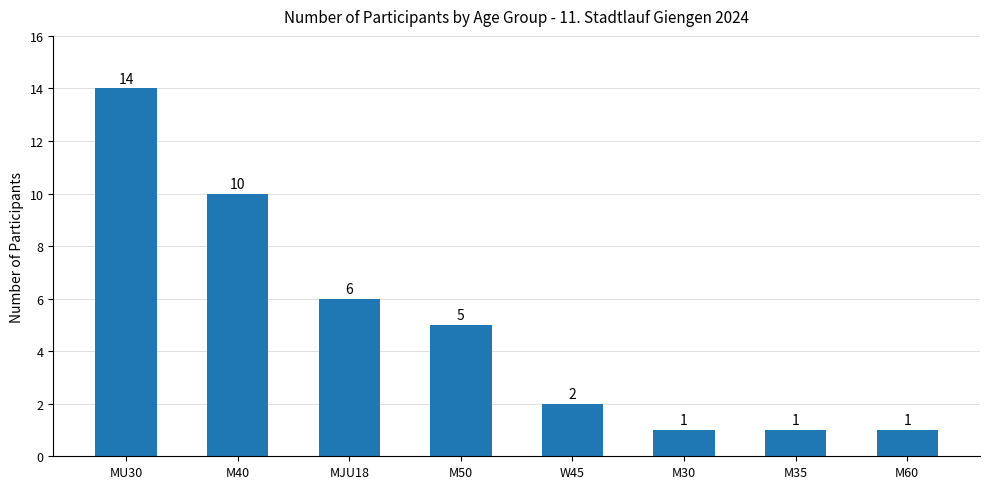

The chart shows a value of 6 at MJU18. True or false?

True